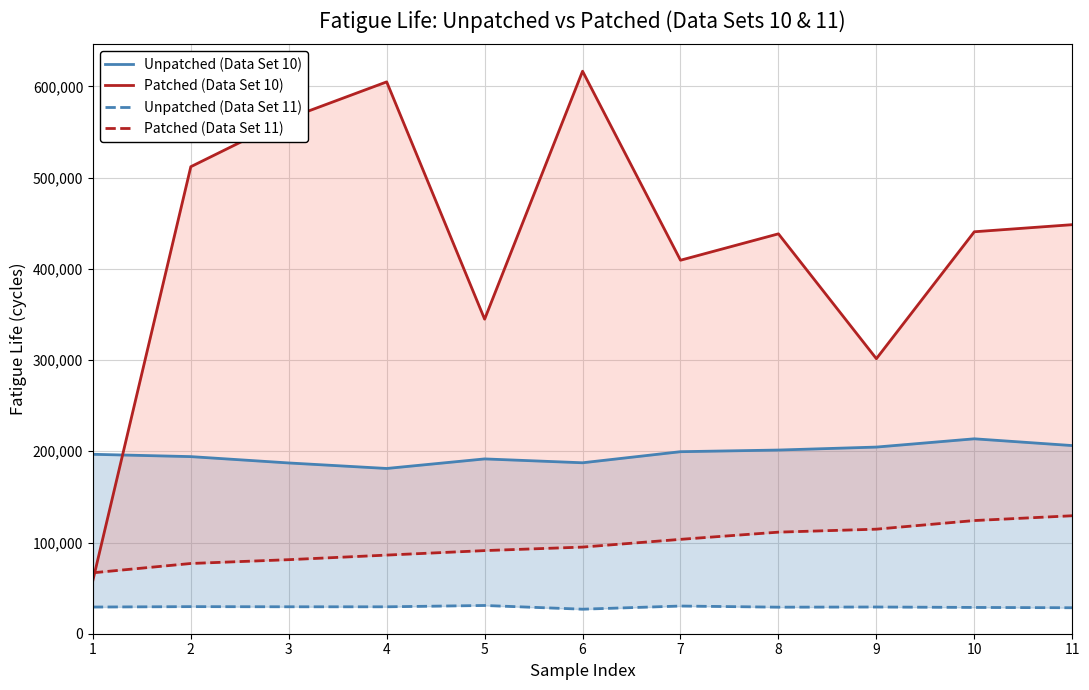

What is the highest value of the Unpatched (Data Set 11) series?

30961